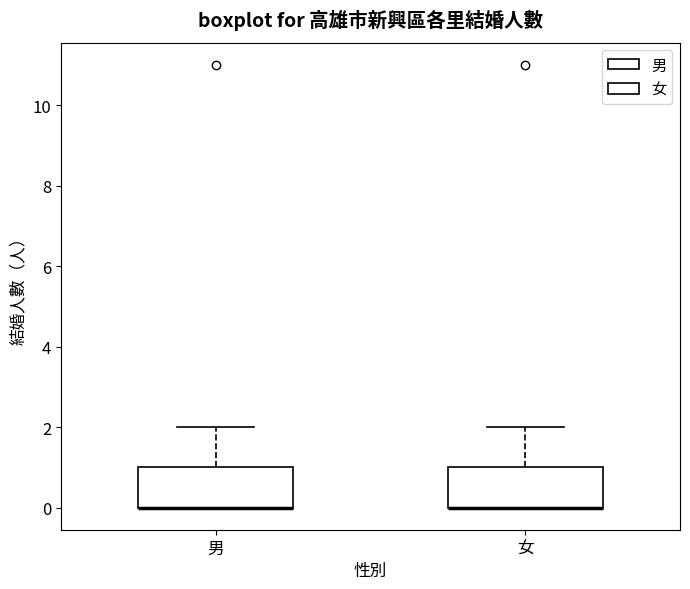

Reading left to right, transcribe this box plot: for each box, give where its median line is, the range the box spans, and where its two whiskers end, as read against the y-axis. The values are not printed on the chart, so give them approximately, as read against the axis.

男: median 0 (drawn on the box's lower edge), box 0 to 1, whiskers 0 to 2
女: median 0 (drawn on the box's lower edge), box 0 to 1, whiskers 0 to 2